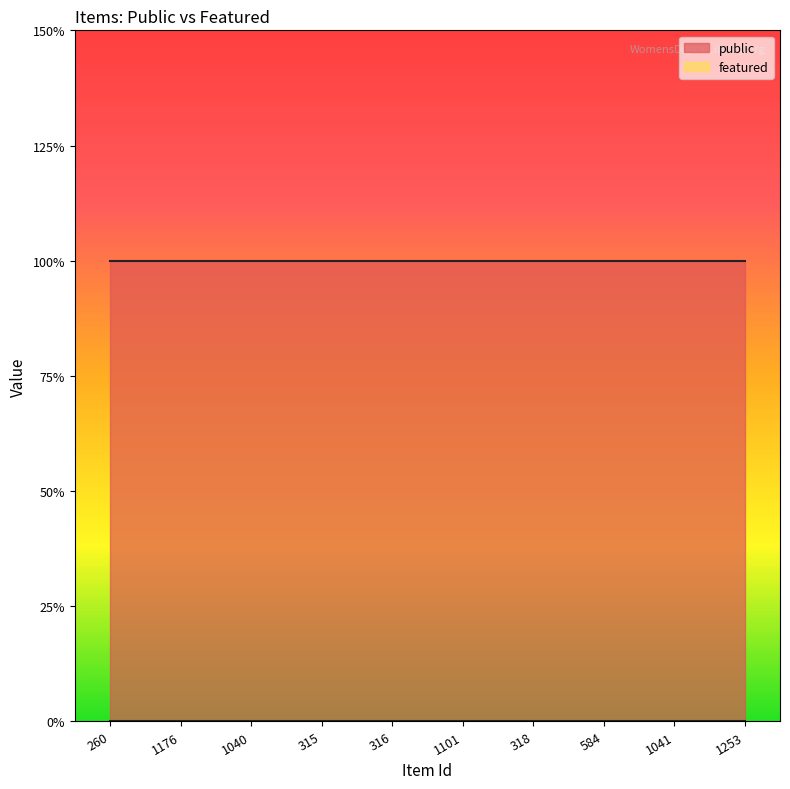

What is the spread (max minus min) of values at 315?

1